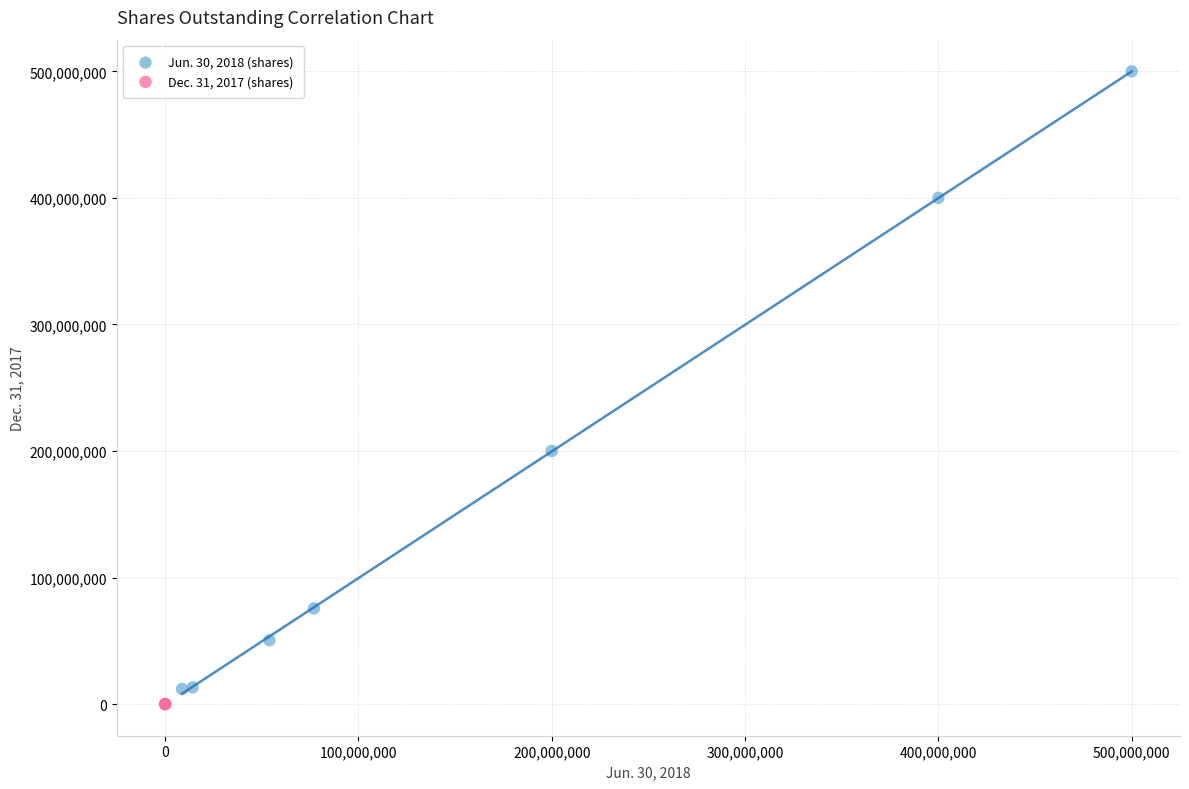

Which series reaches the maximum Y coordinate?

Jun. 30, 2018 (shares)